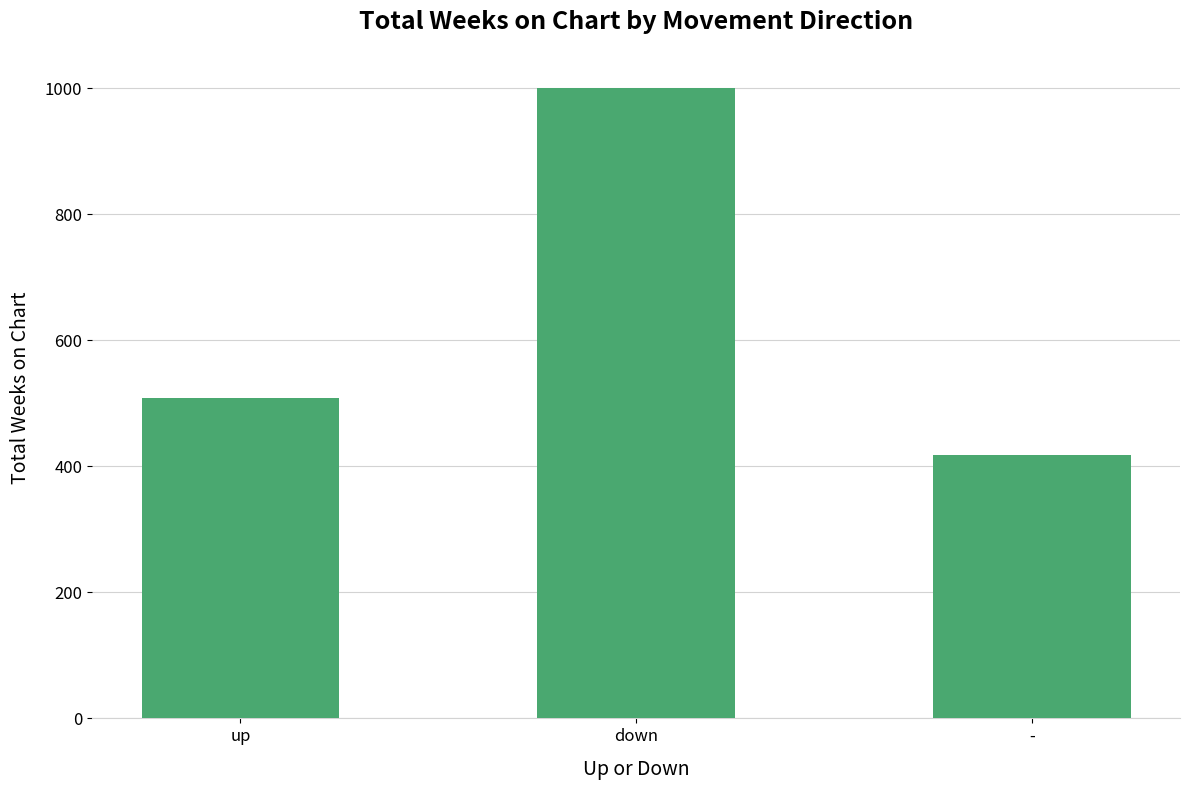

Which has a higher value, up or -?

up